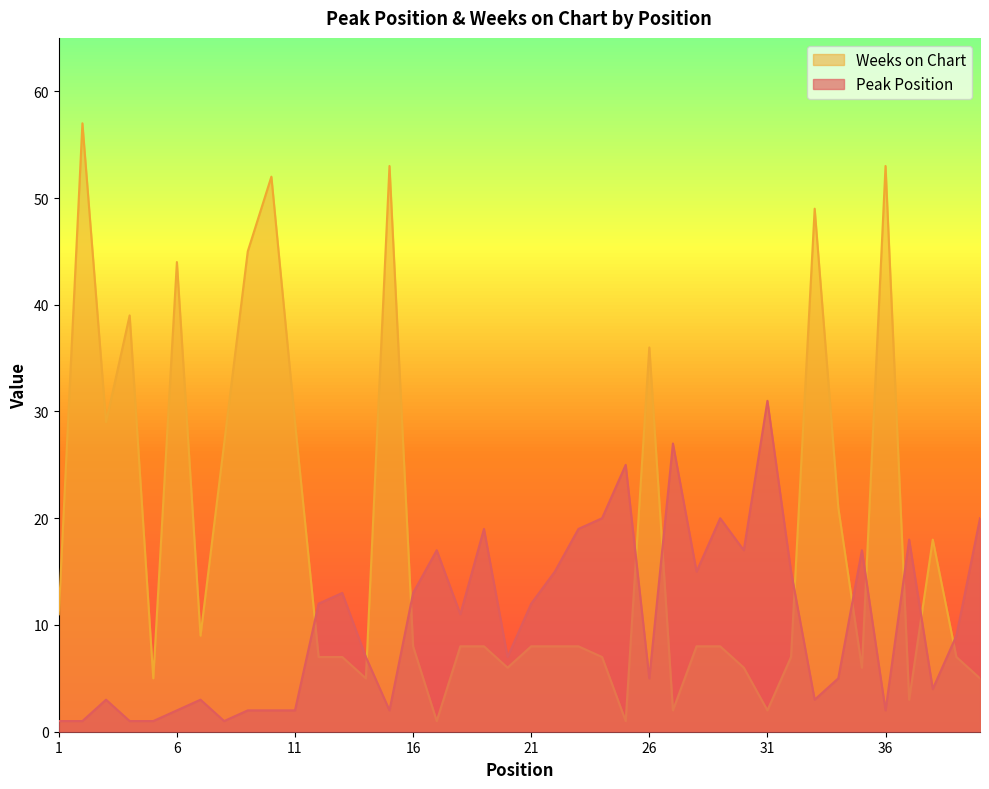

What is the maximum value shown in the chart?

57